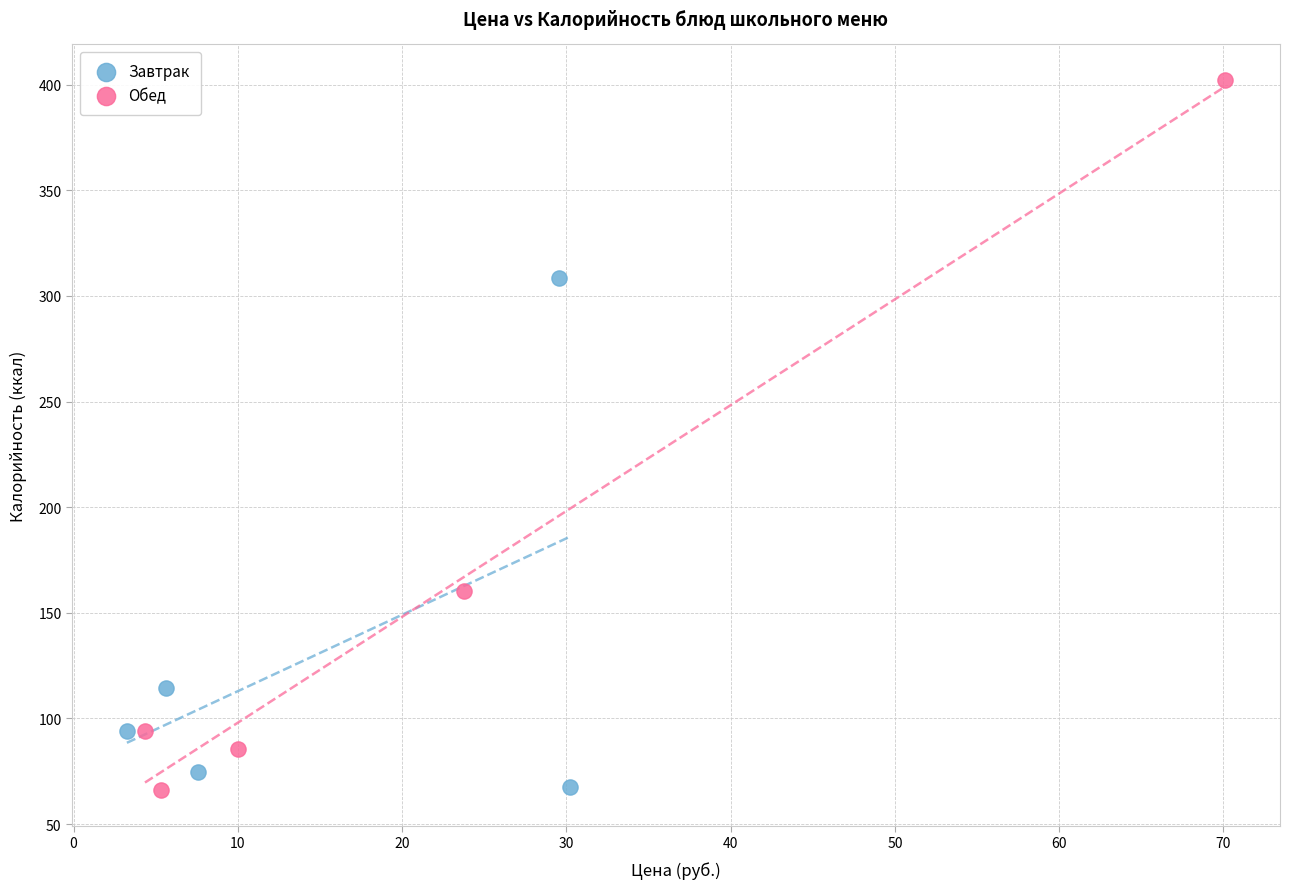

Which series reaches the maximum Y coordinate?

Обед